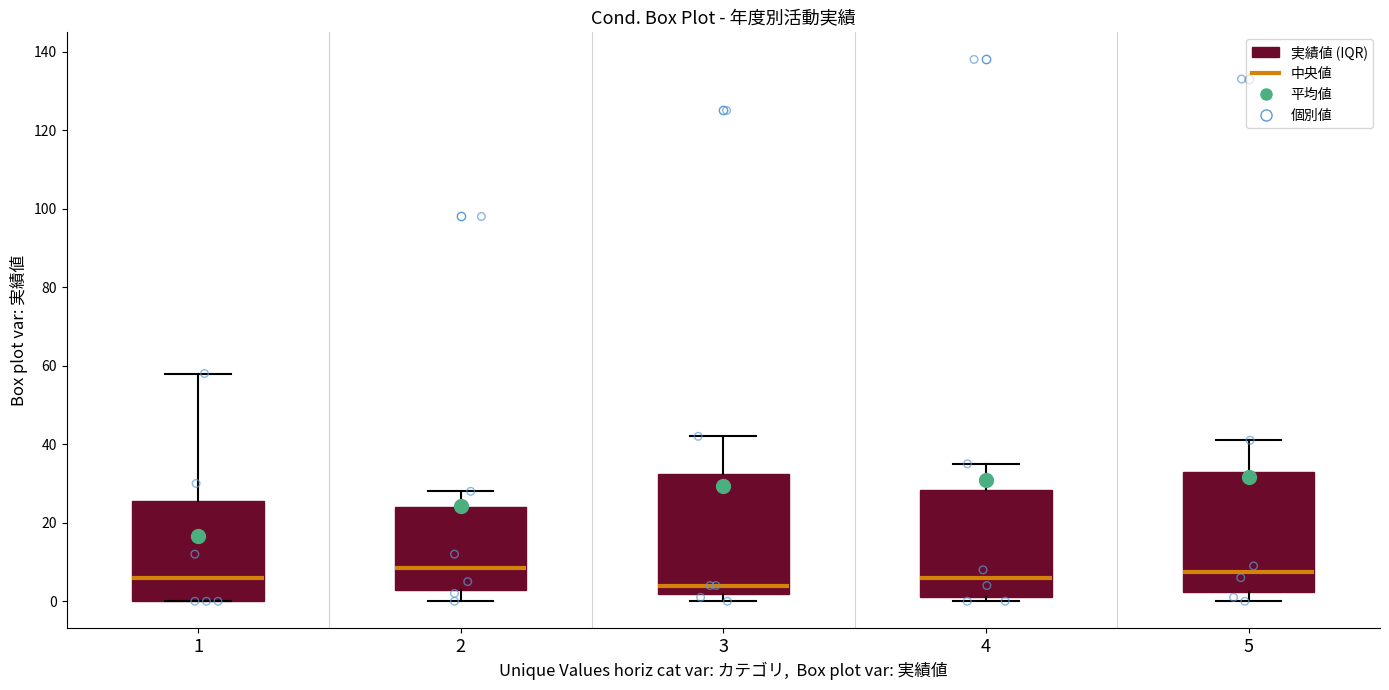

Where is the lower edge of the box at x = 3 on the y-axis? The values are not printed on the chart, so give them approximately, as read against the axis.

2